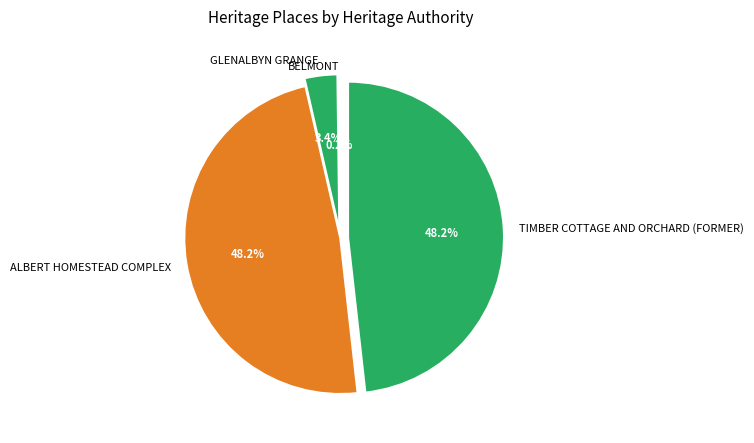

How much of the chart is everything except GLENALBYN GRANGE?

96.6%